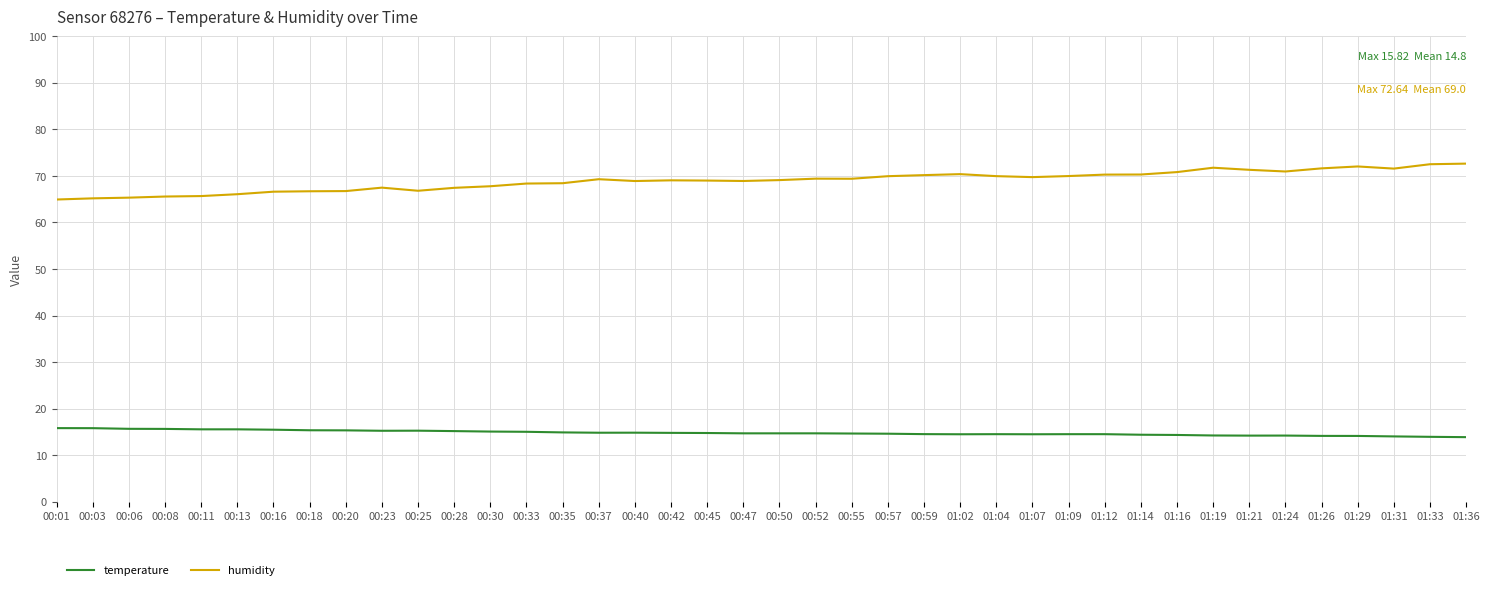

At 00:01, list the series in order from largest to smallest.

humidity, temperature